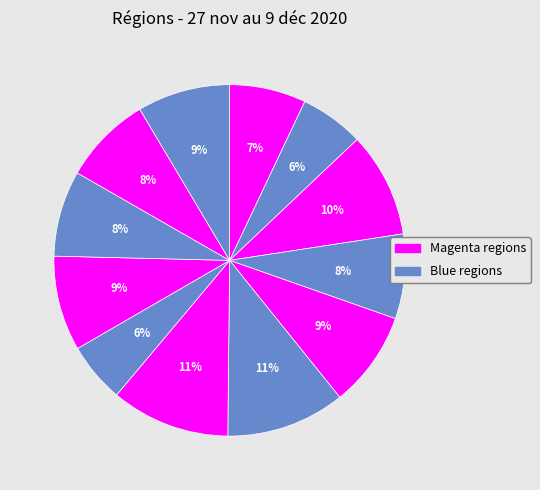

Count the number of slices in the pie.

12